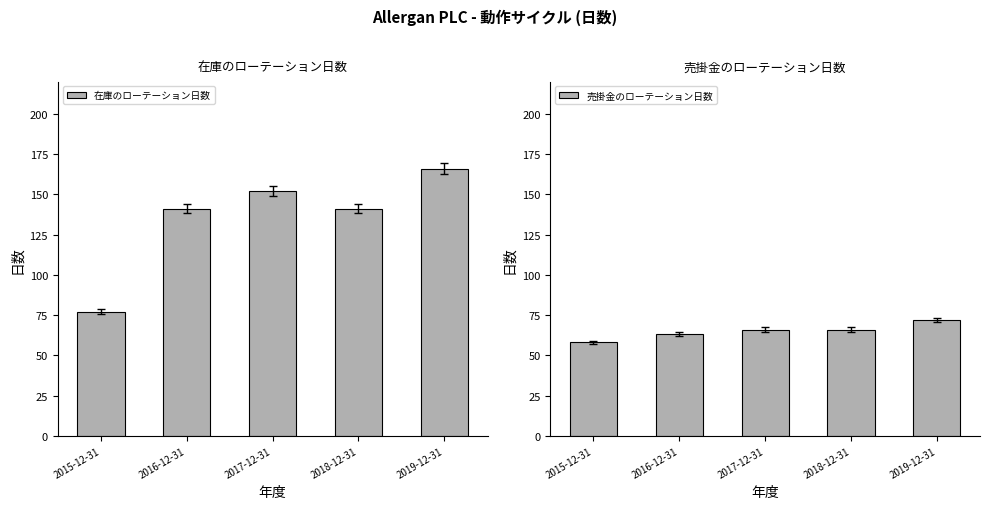

Read the 売掛金のローテーション日数 value at 2019-12-31.

72